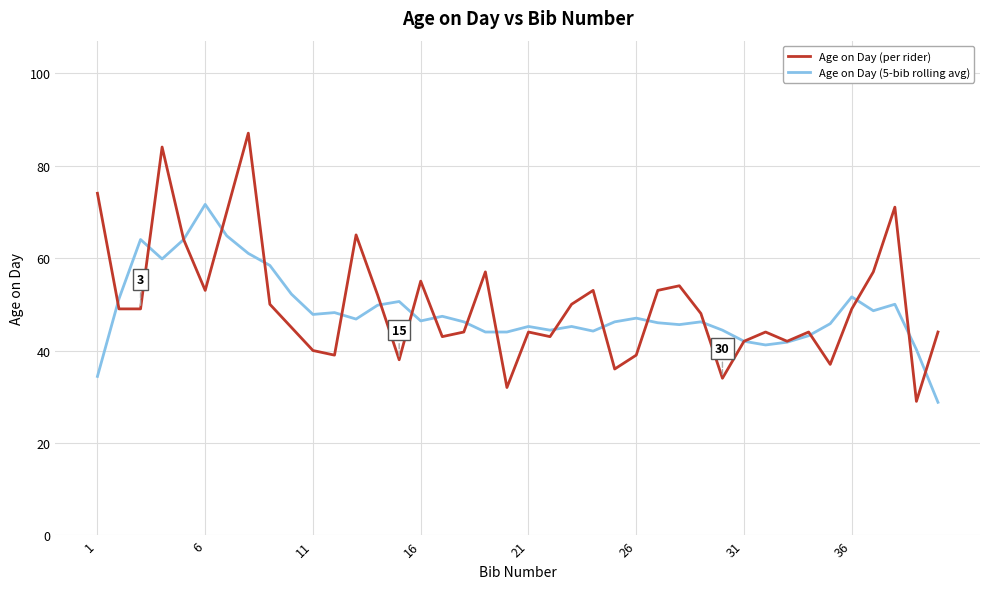

What is the minimum value for Age on Day (per rider)?

29.0